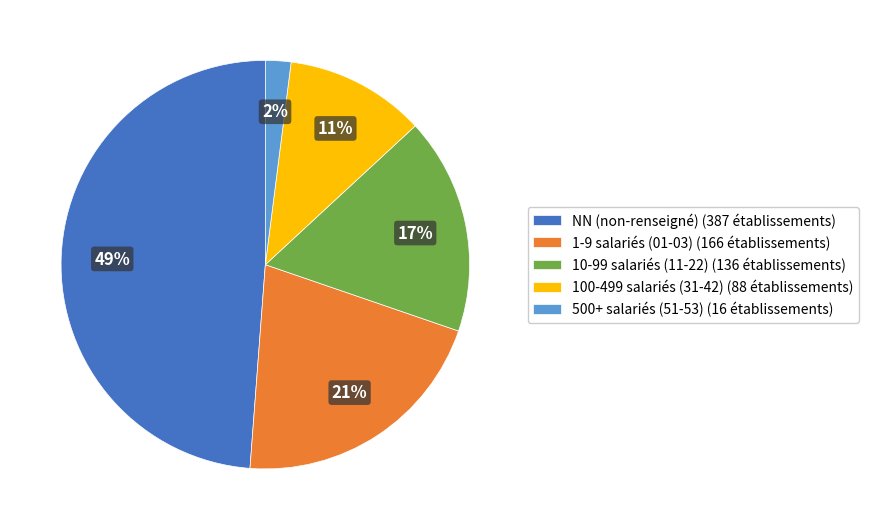

Between 10-99 salariés (11-22) (136 établissements) and 1-9 salariés (01-03) (166 établissements), which is larger?

1-9 salariés (01-03) (166 établissements)